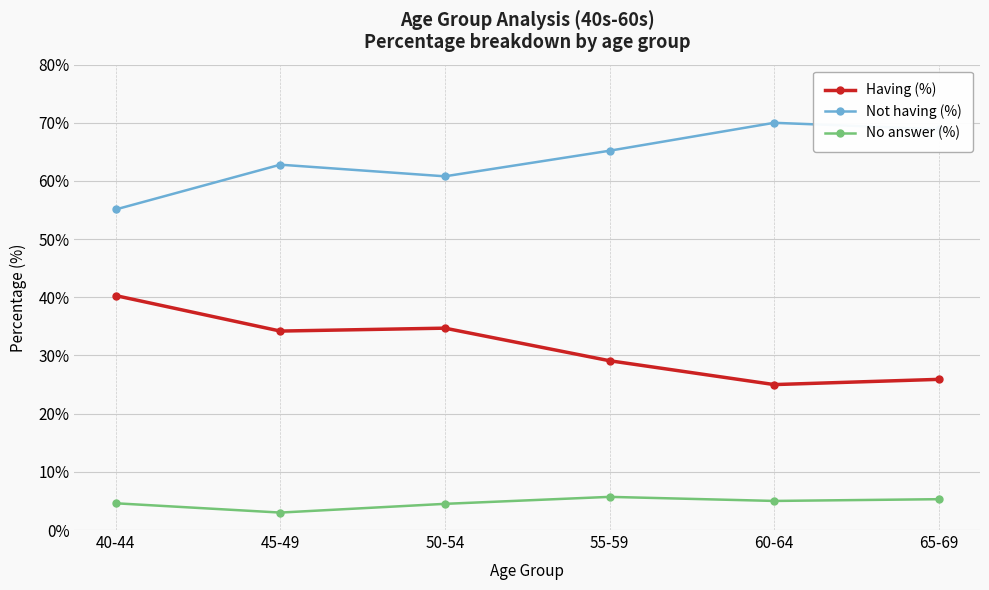

At how many categories does at least one series exceed 57?

5